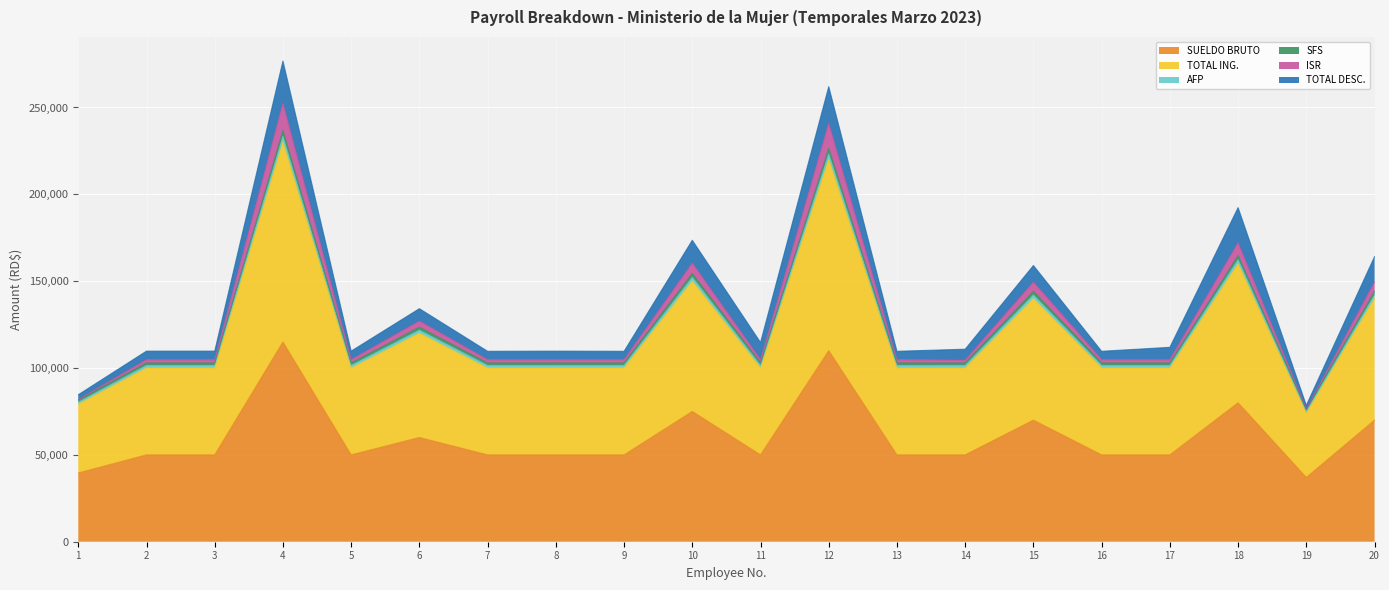

How many interior local valleys does the AFP series have?

3